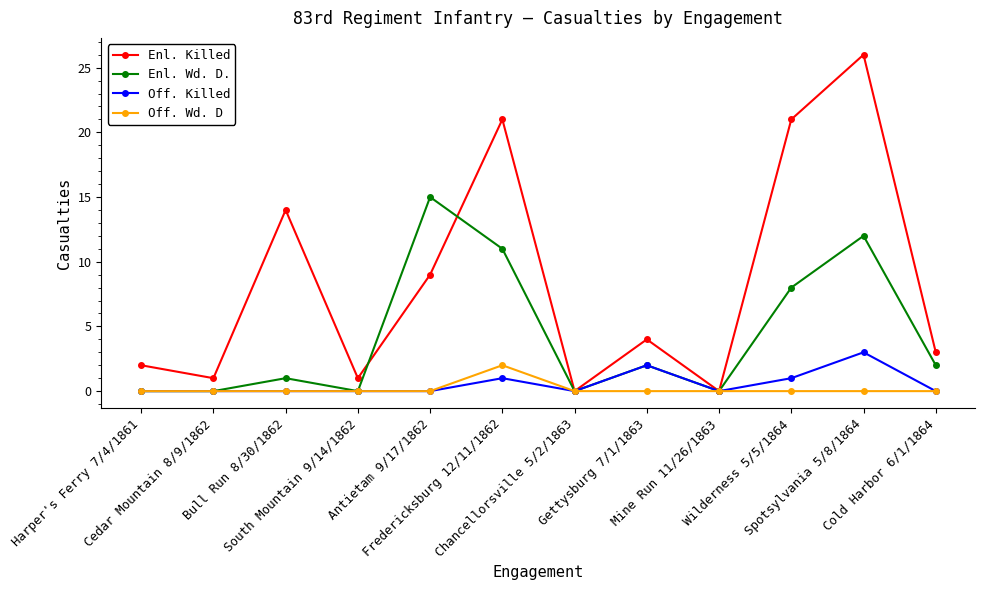

What is the value of the Off. Wd. D point at the 6th from the left?

2